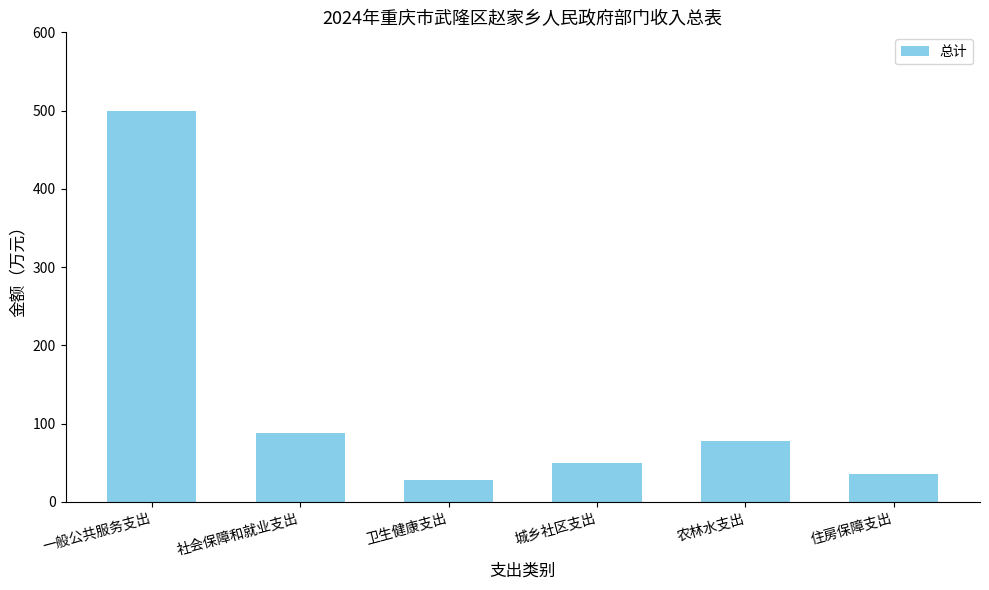

True or false: the data shows 499.9 at 一般公共服务支出.

True